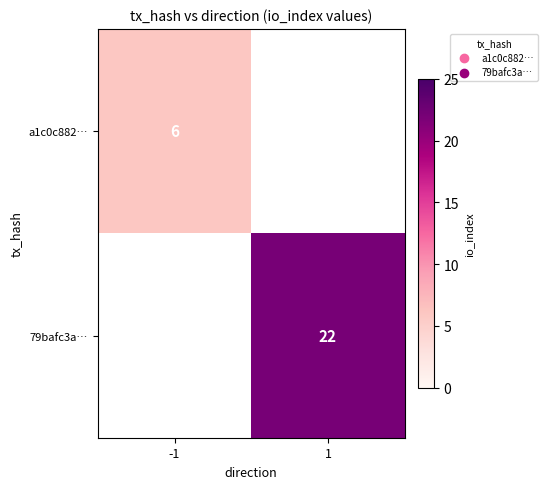

What is the minimum value shown in the chart?

6.0